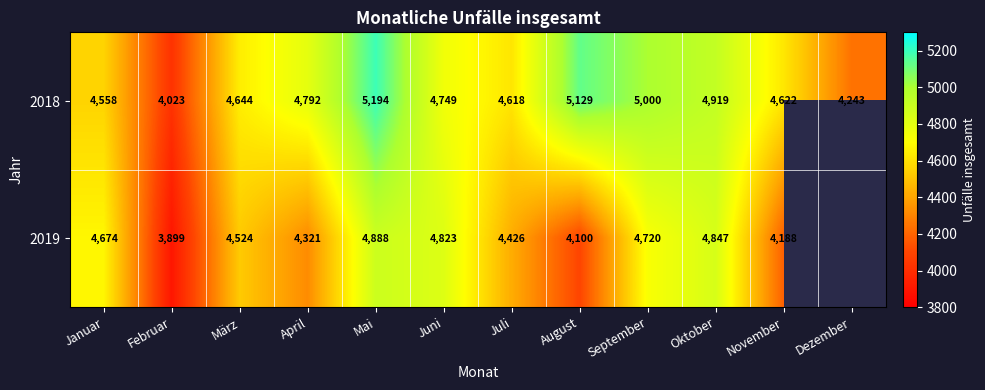

What is the total value across all series at Januar?

9232